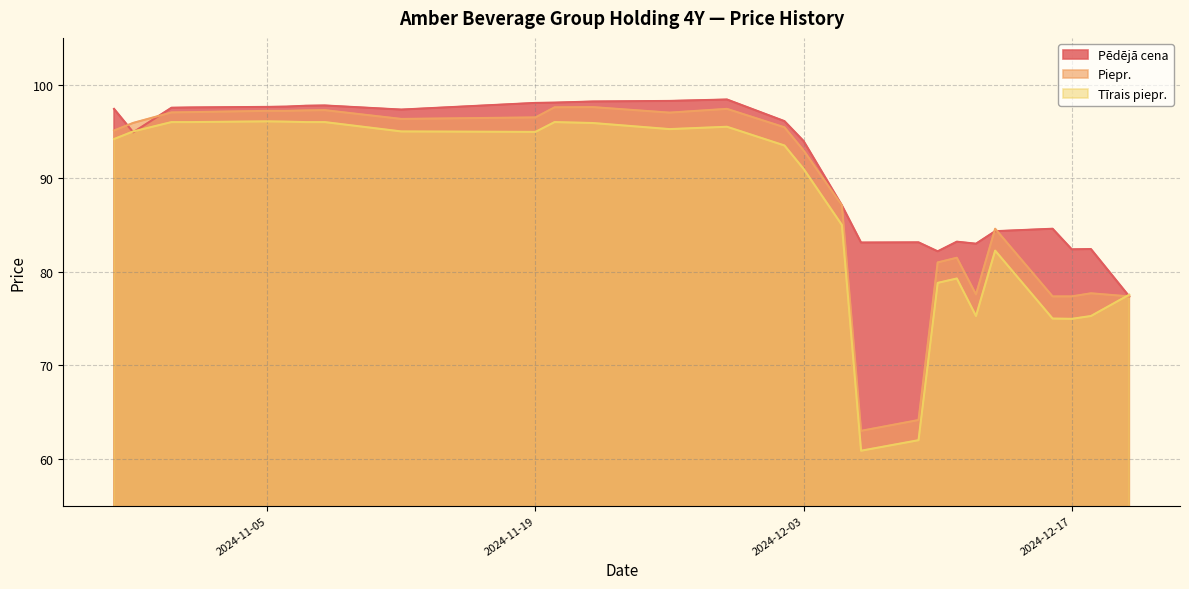

What position from the left is 2024-11-08?

8